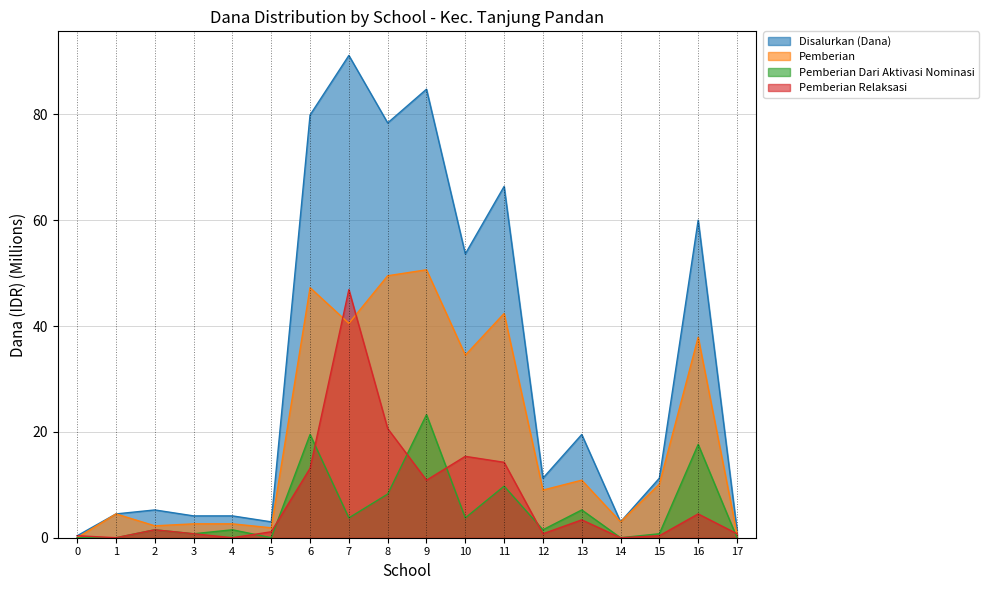

What is the greatest value displayed?

91.1